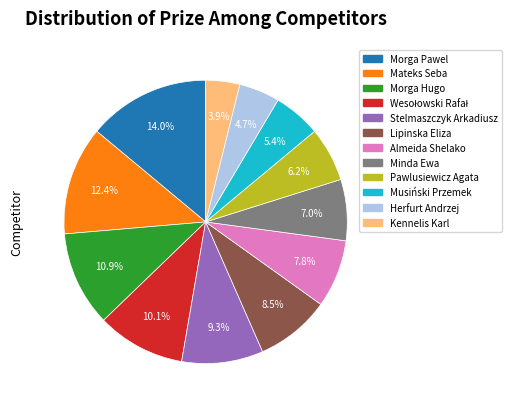

Does any single category account for the majority?

No